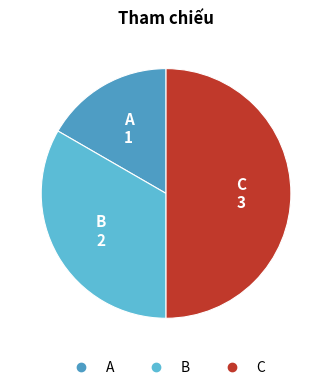

Combined, do C and B account for over 50%?

Yes